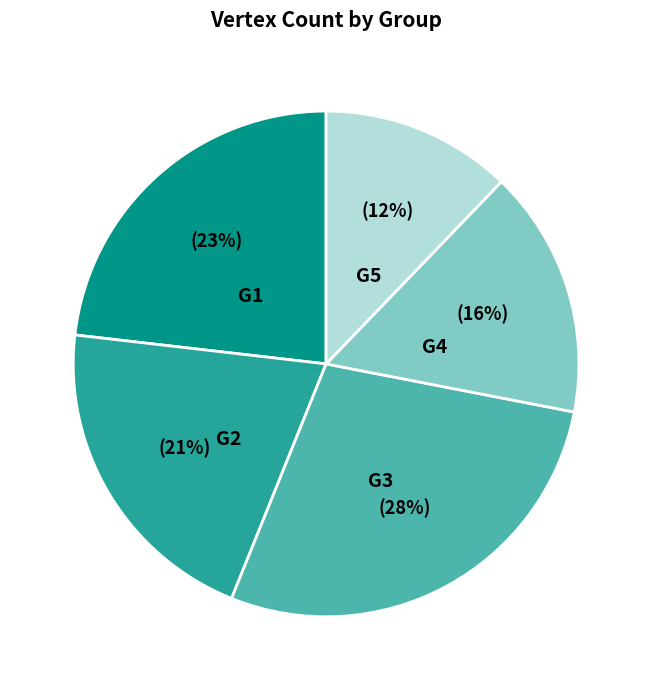

Is it true that G5 is 12% of the pie?

True